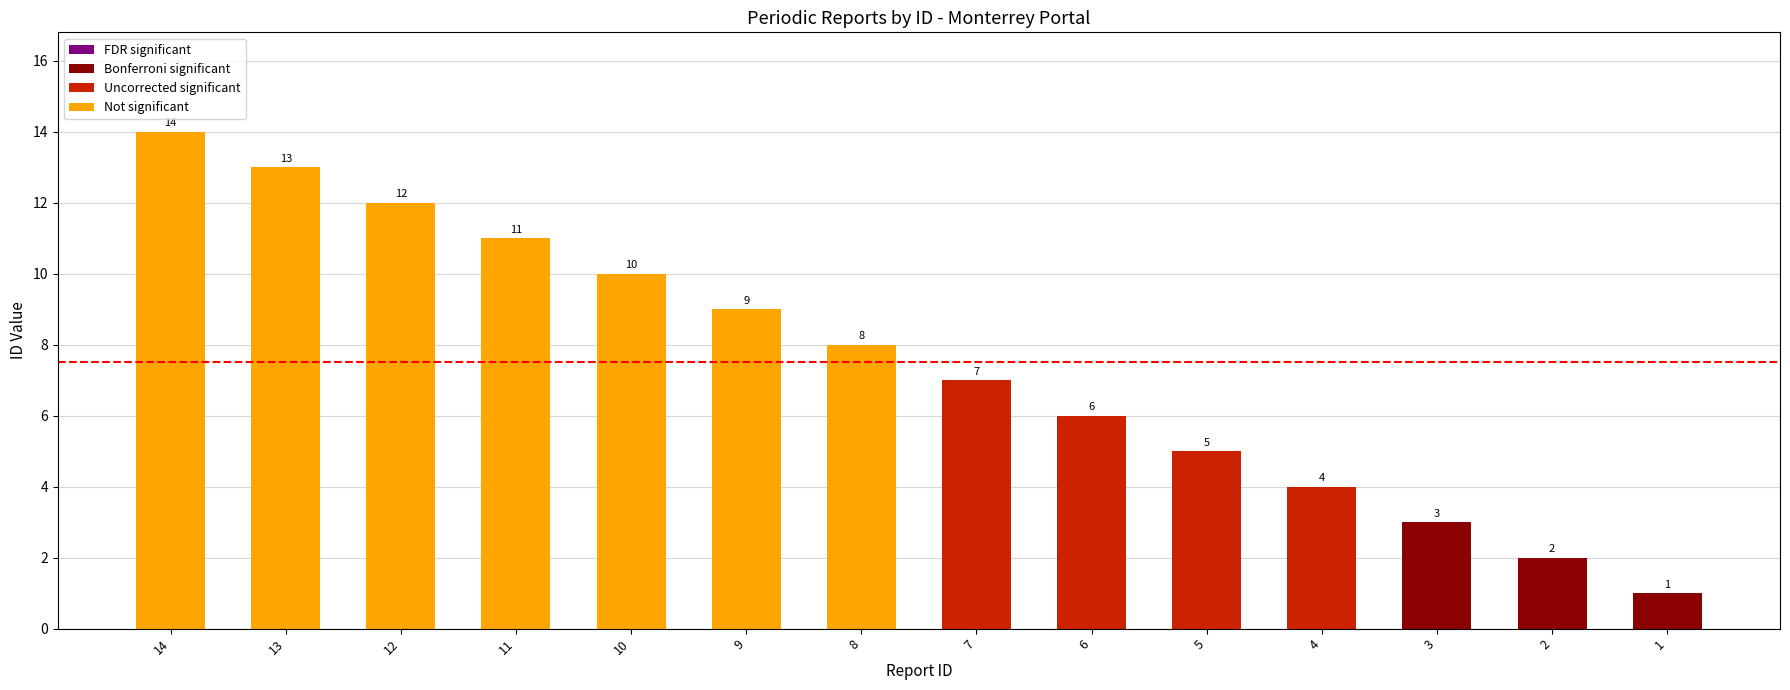

What is the value of the 14th bar from the left?

1